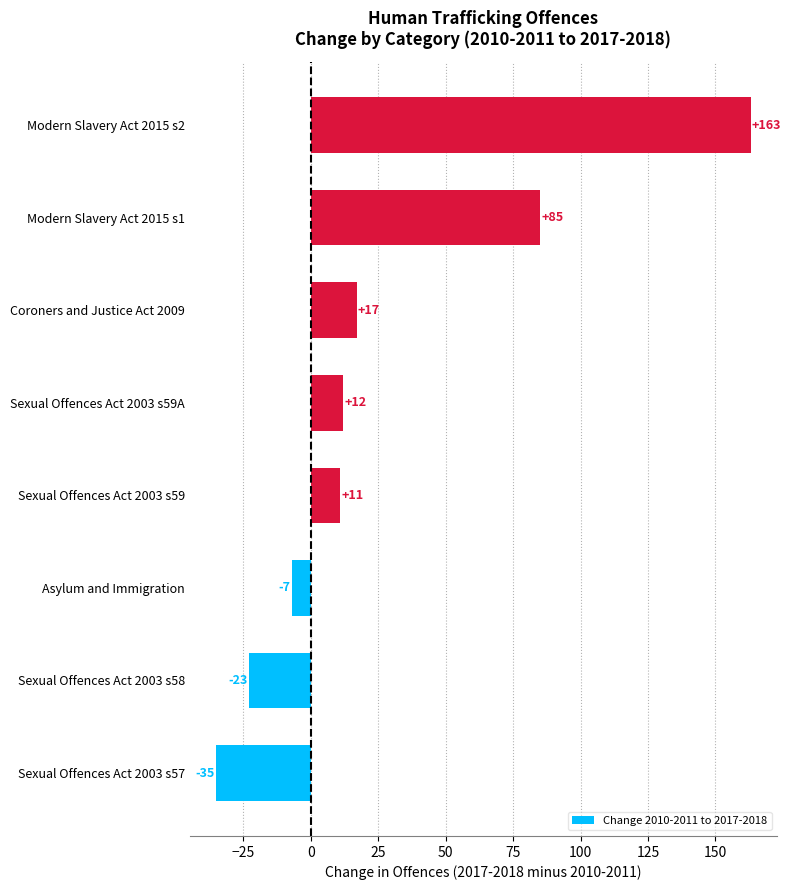

What is the change in value from Asylum and Immigration to Modern Slavery Act 2015 s1?

+92